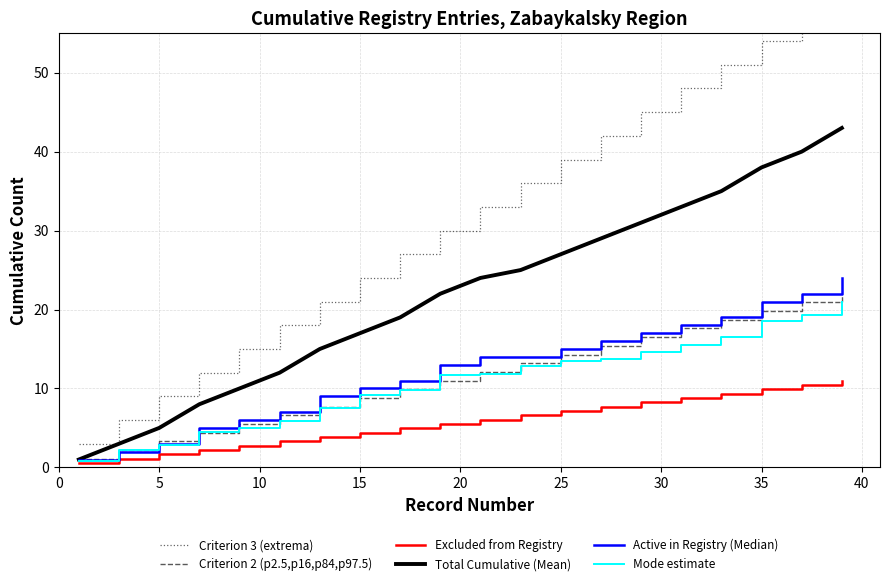

Rank the series by their maximum value, from lowest to highest.

Excluded from Registry, Mode estimate, Criterion 2 (p2.5,p16,p84,p97.5), Active in Registry (Median), Total Cumulative (Mean), Criterion 3 (extrema)